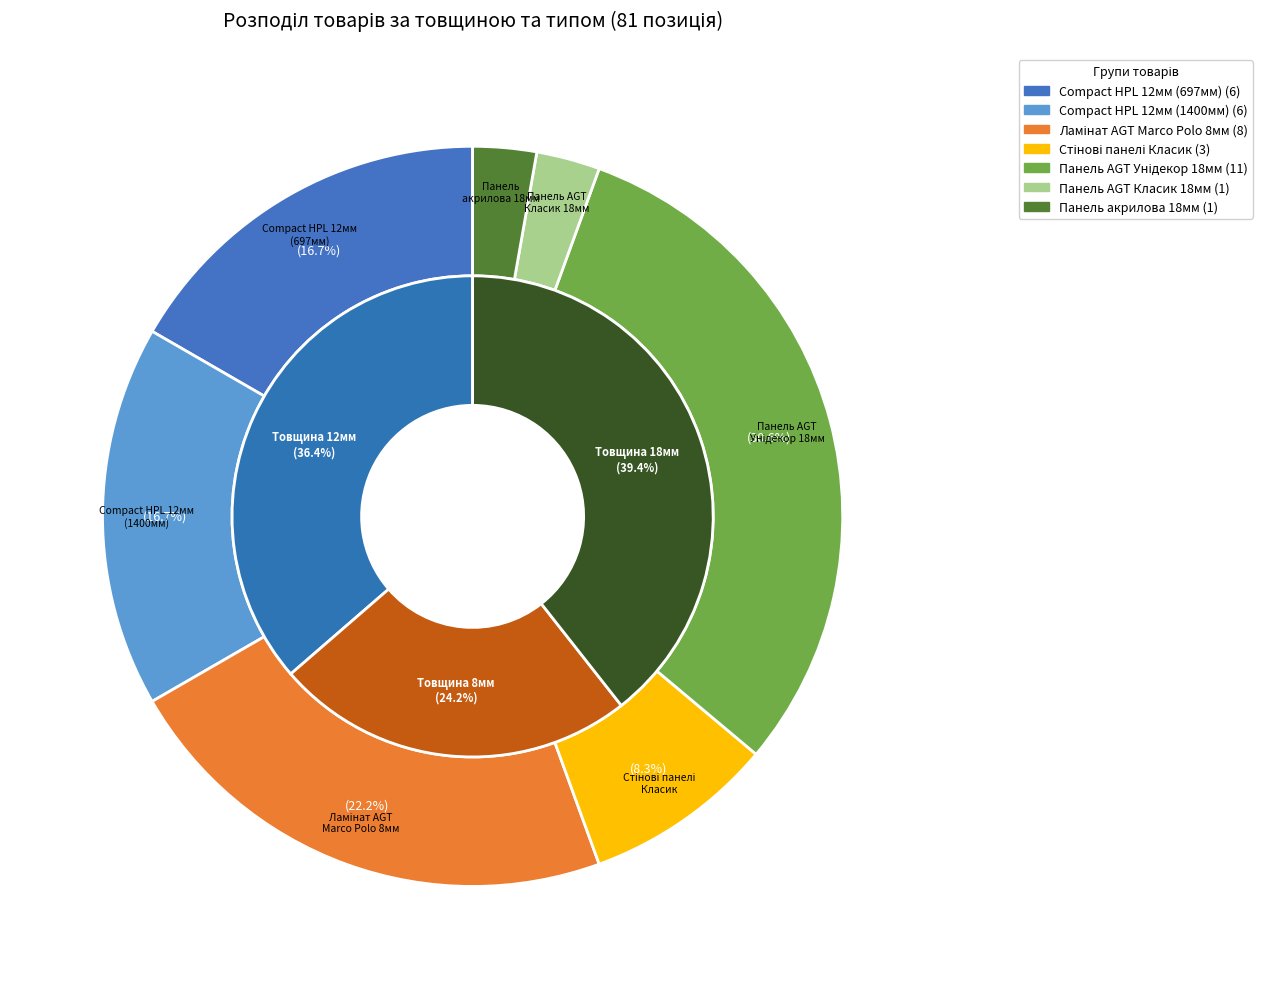

Does Товщина 12 мм represent more than half of the total?

No